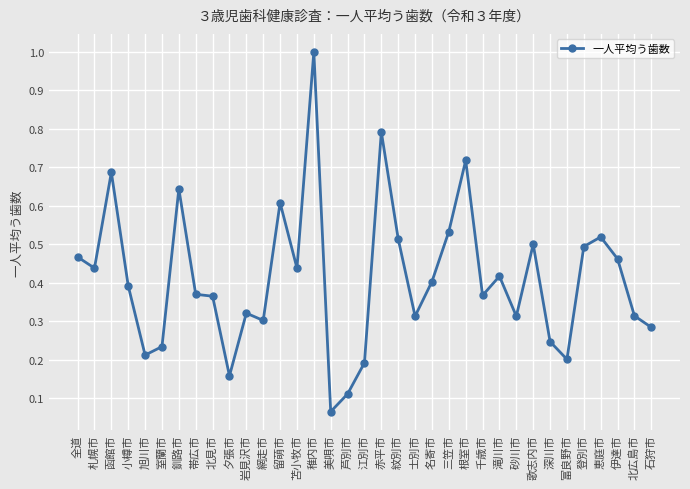

Where is the data nearest to the value 0?

美唄市